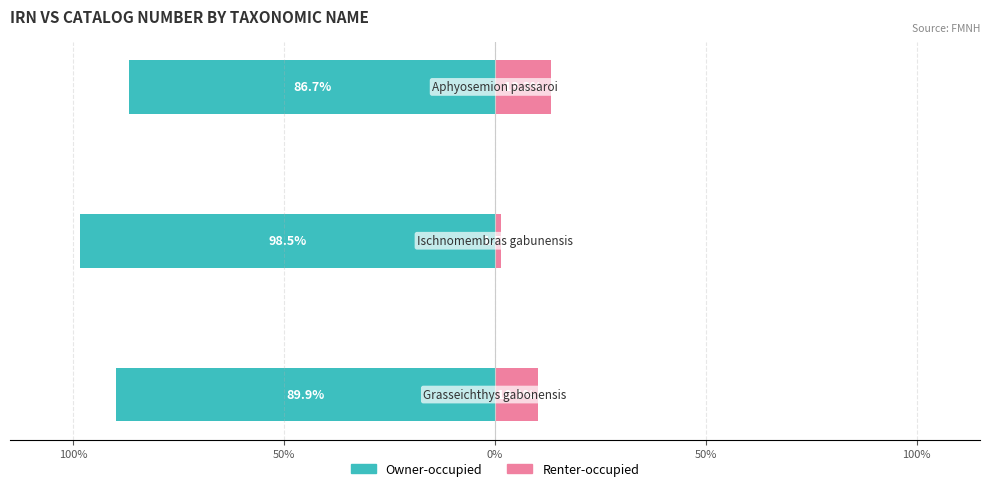

What is the sum of all Renter-occupied values?

25.0